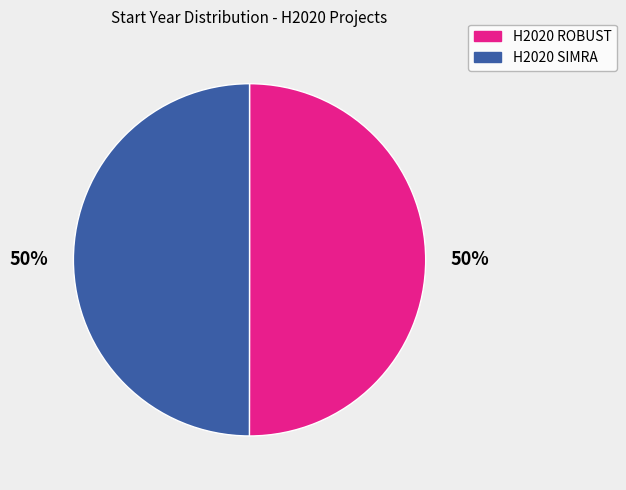

Approximately how many times larger is the value at H2020 SIMRA compared to H2020 ROBUST?

1.0